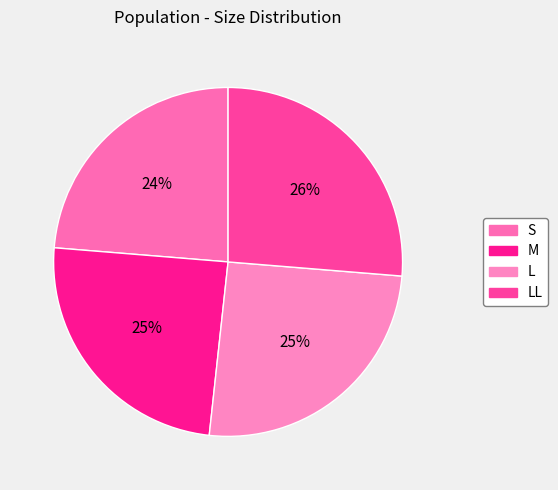

Rank the categories by value from lowest to highest.

S, M, L, LL